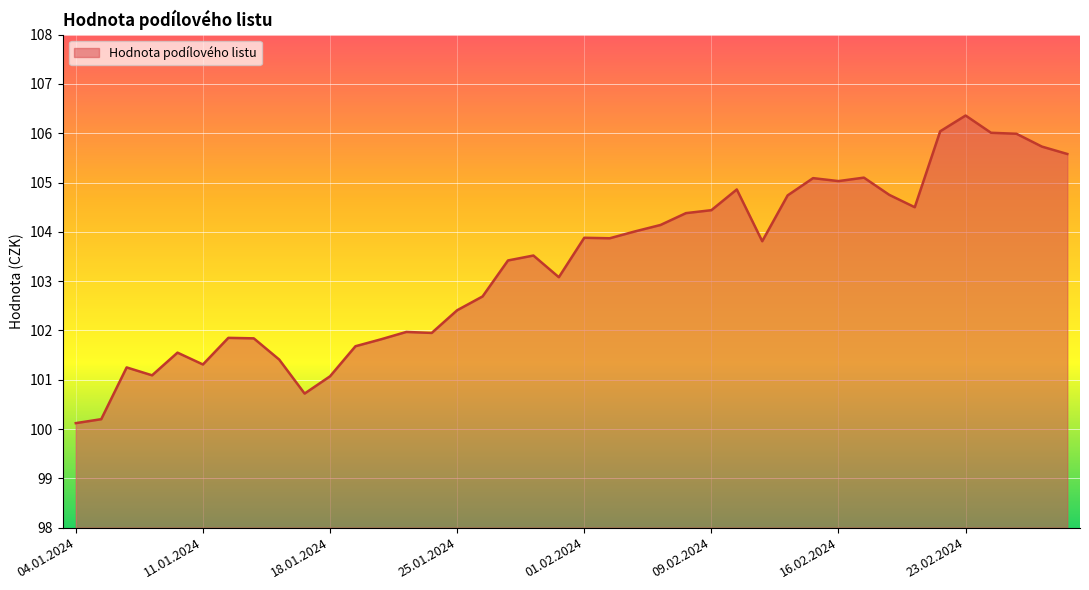

What is the difference between the maximum and minimum values?

6.2